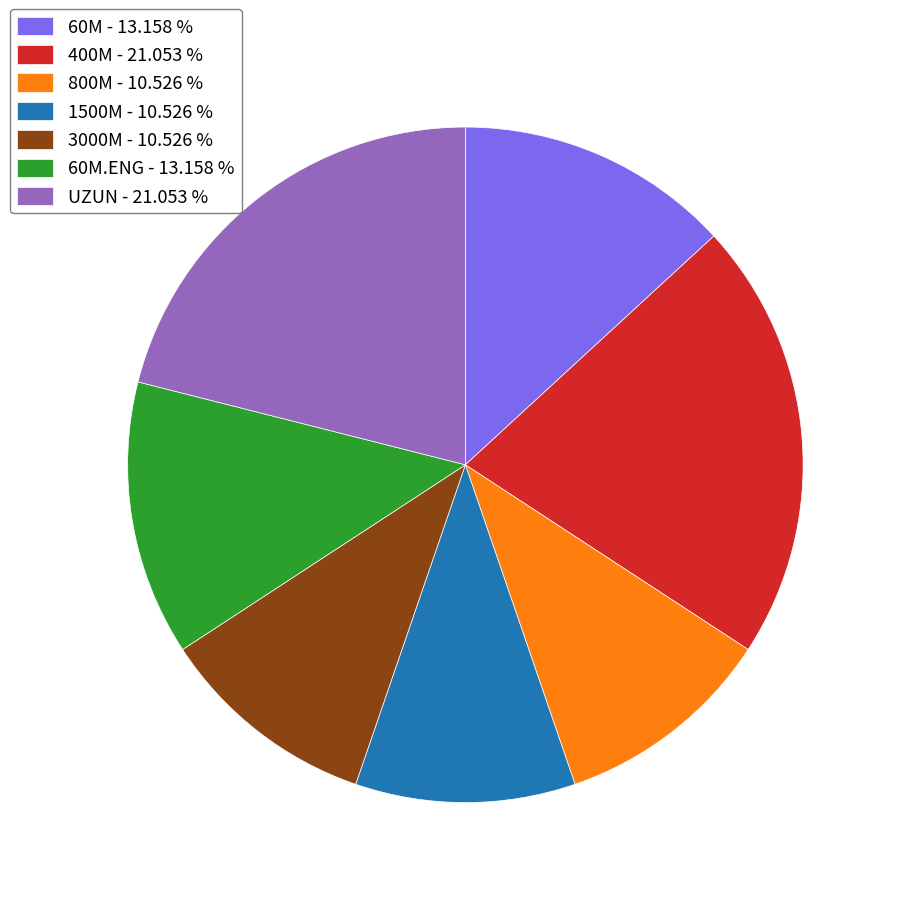

Does 60M - 13.158 % represent more than half of the total?

No